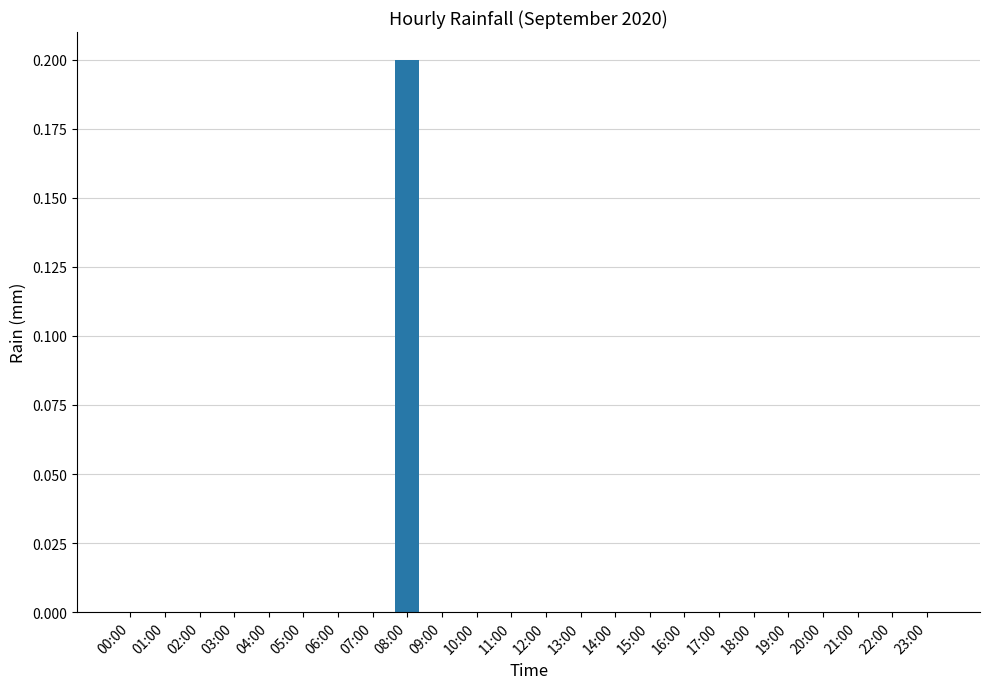

Are the bars horizontal?

No